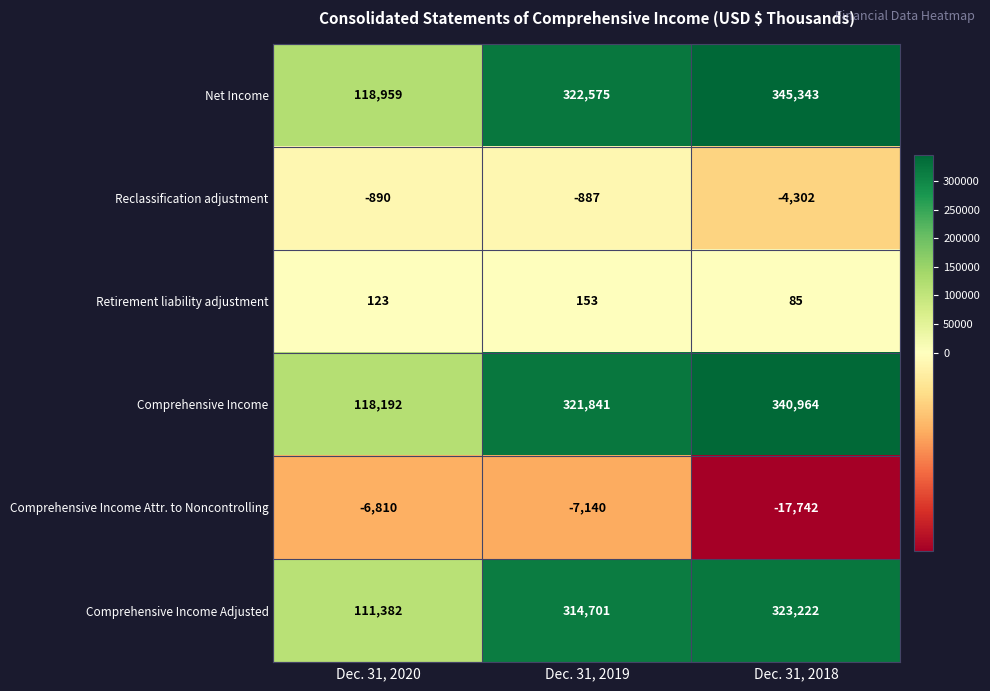

List the labels in order of Reclassification adjustment value, largest first.

Dec. 31, 2019, Dec. 31, 2020, Dec. 31, 2018